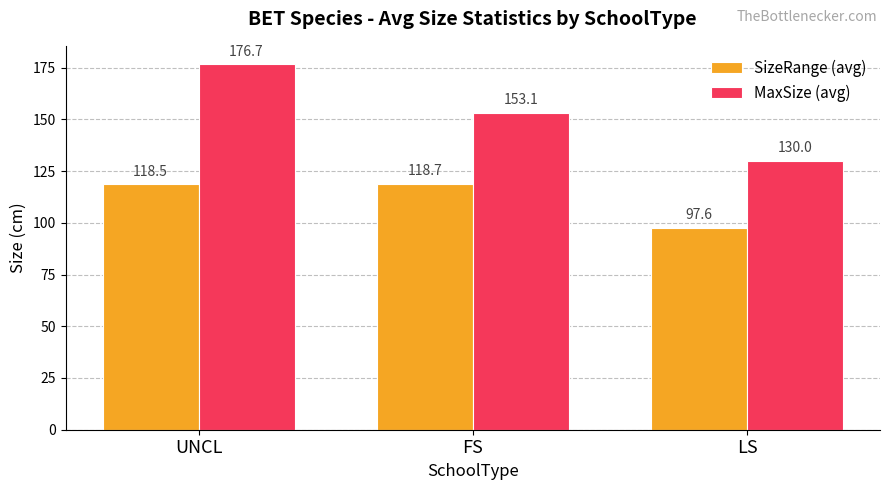

What are all the series names shown in the legend?

SizeRange (avg), MaxSize (avg)